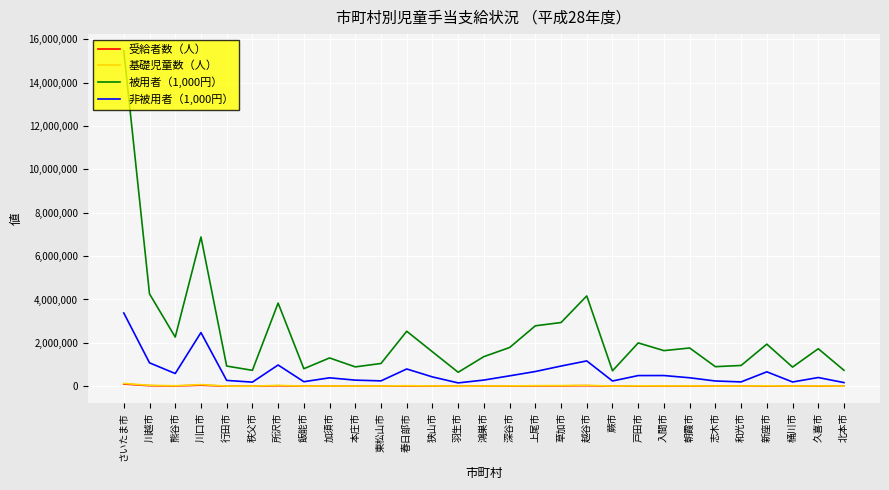

How many lines are shown in the chart?

4